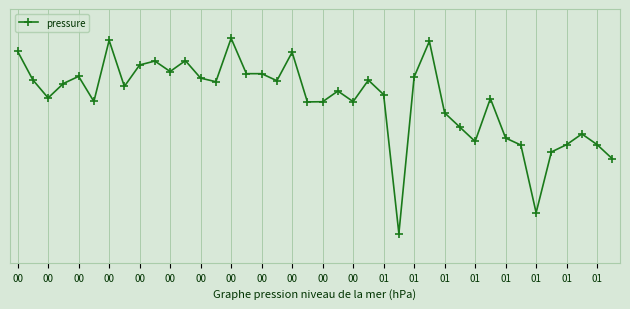

True or false: there are more than 2 points higher than both neighbors.

True